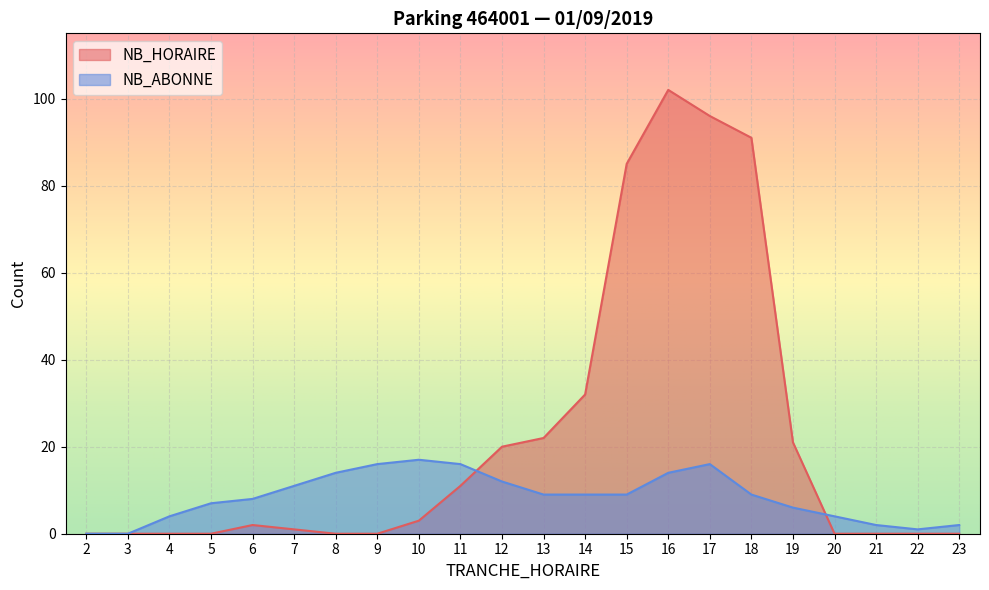

Reading left to right, what are all the values shown in this chart?

NB_HORAIRE: 2=0	3=0	4=0	5=0	6=2	7=1	8=0	9=0	10=3	11=11	12=20	13=22	14=32	15=85	16=102	17=96	18=91	19=21	20=0	21=0	22=0	23=0
NB_ABONNE: 2=0	3=0	4=4	5=7	6=8	7=11	8=14	9=16	10=17	11=16	12=12	13=9	14=9	15=9	16=14	17=16	18=9	19=6	20=4	21=2	22=1	23=2